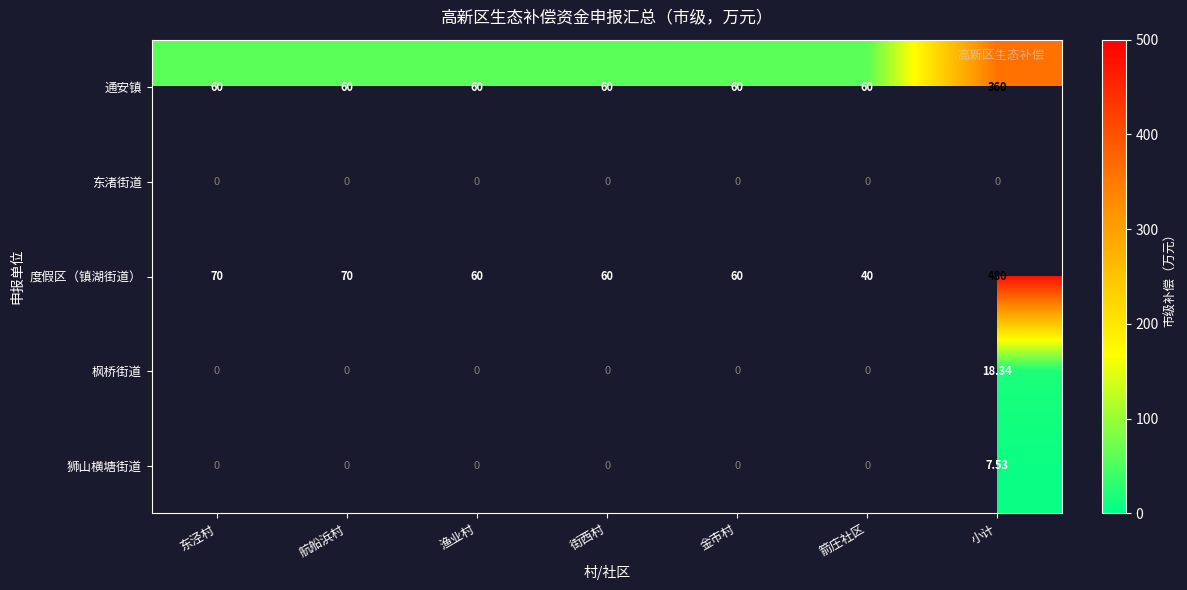

How many data points in 度假区（镇湖街道） are less than 60?

1